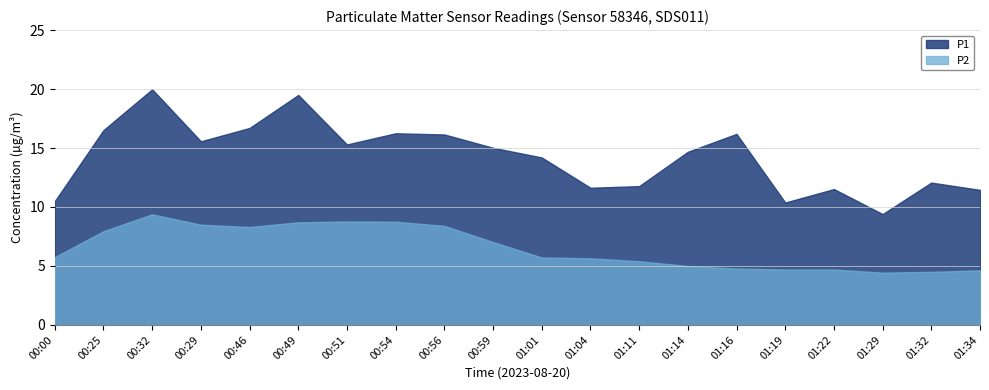

Between 01:00 and 09:00, which series saw the biggest shift?

P1